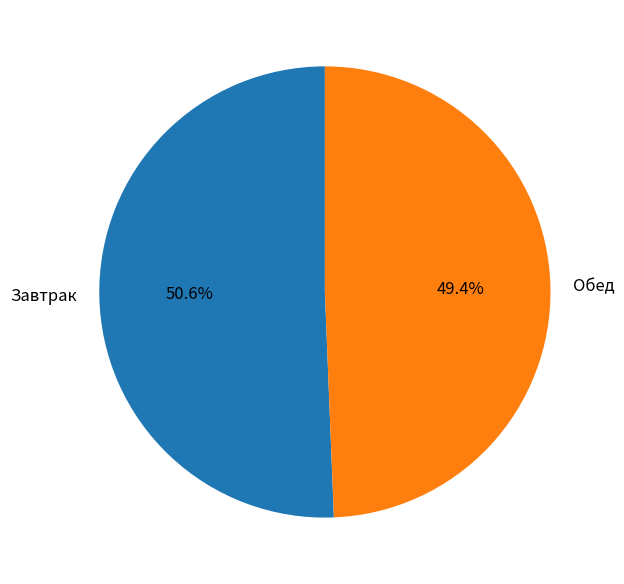

Combined, what portion of the pie is Обед and Завтрак?

100.0%